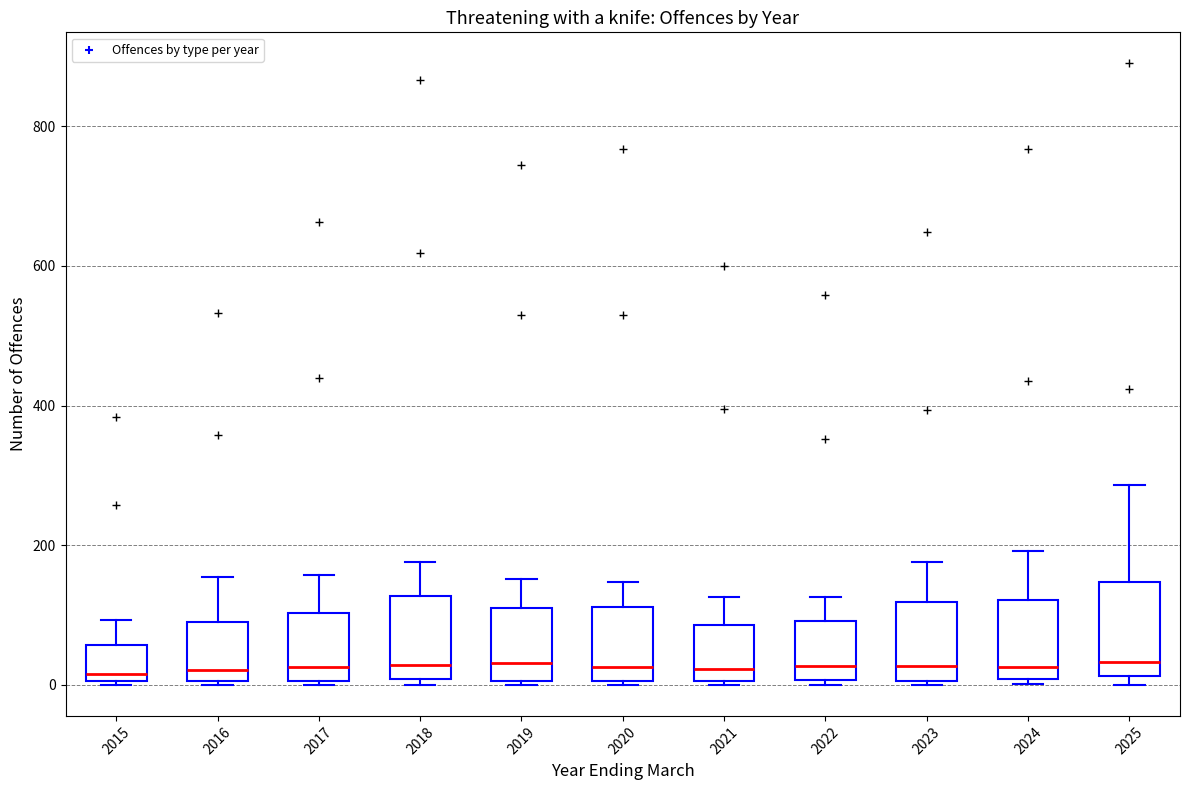

Where is the upper edge of the box at x = 2019 on the y-axis? The values are not printed on the chart, so give them approximately, as read against the axis.

100